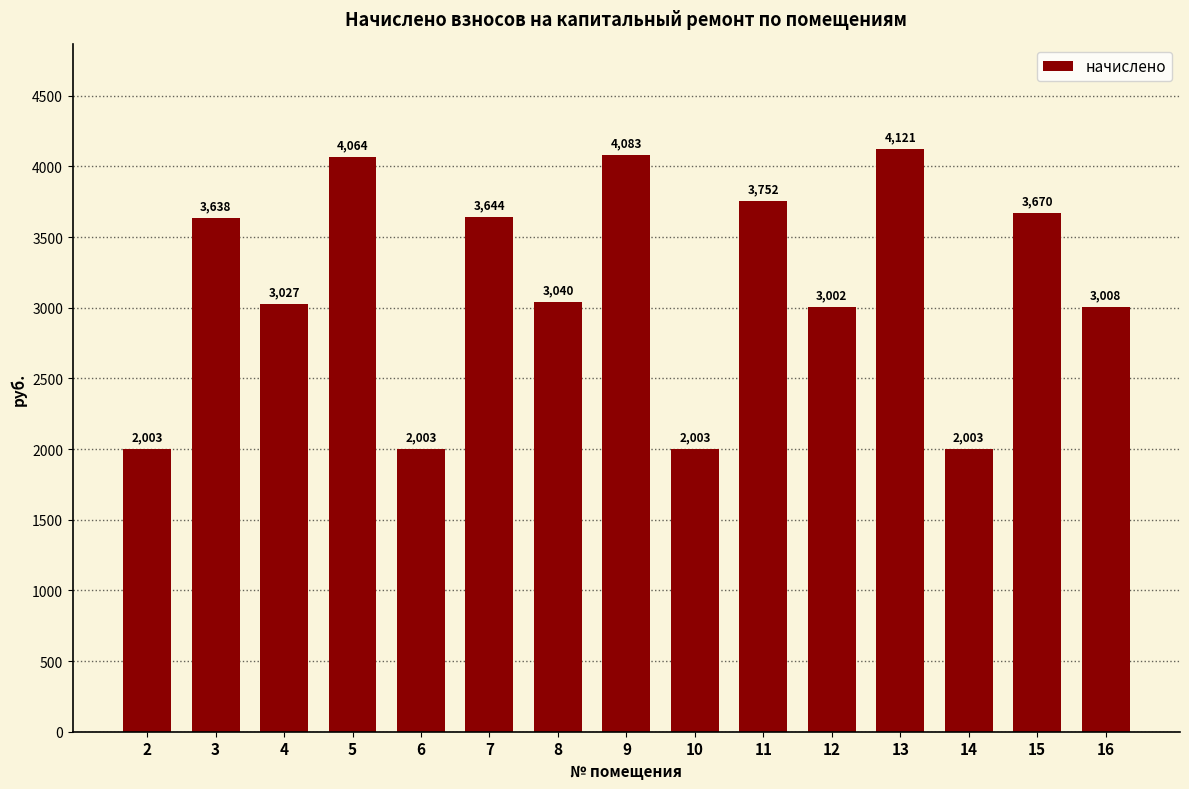

Which label corresponds to the largest value in the chart?

13